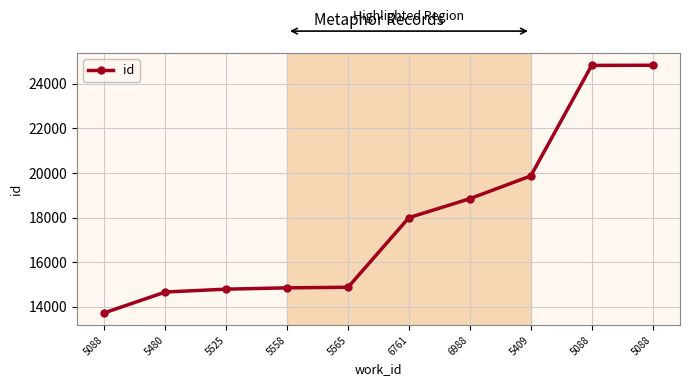

How many lines are shown in the chart?

1